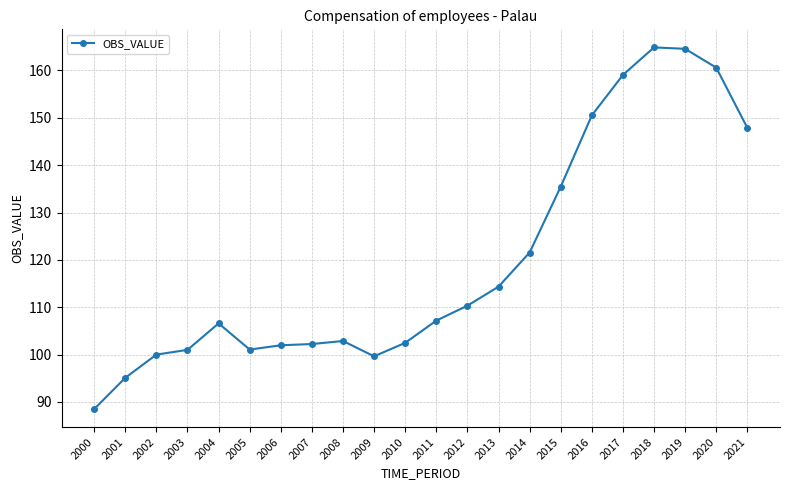

Which has a higher value, 2005 or 2016?

2016